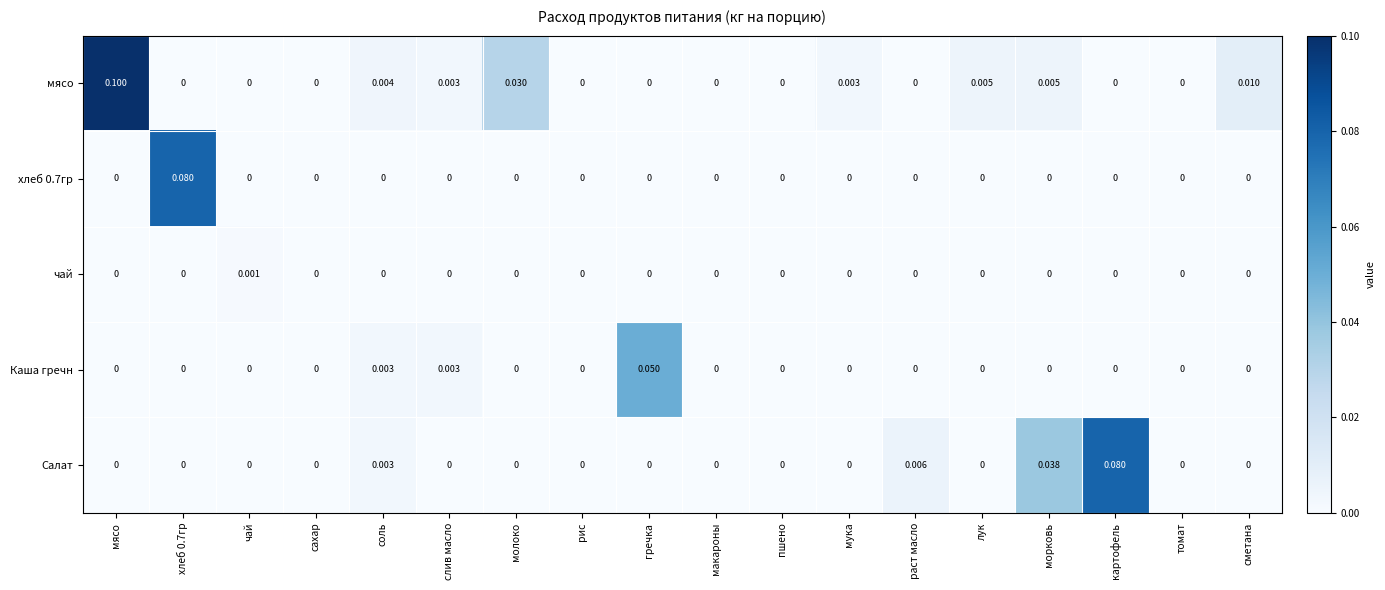

Which label corresponds to the largest value in the chart?

мясо